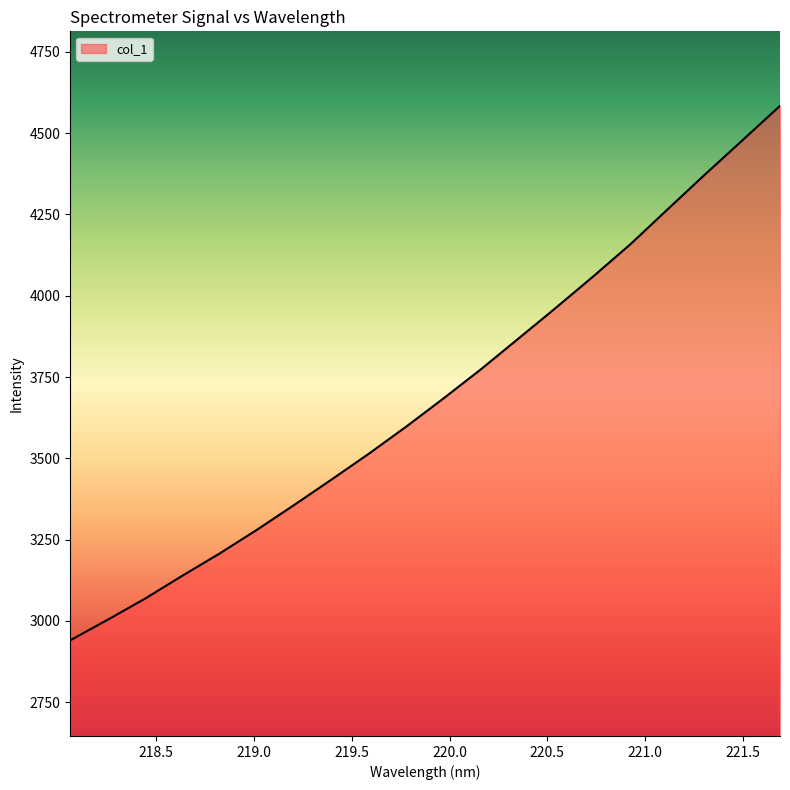

What is the smallest value displayed?

2940.1